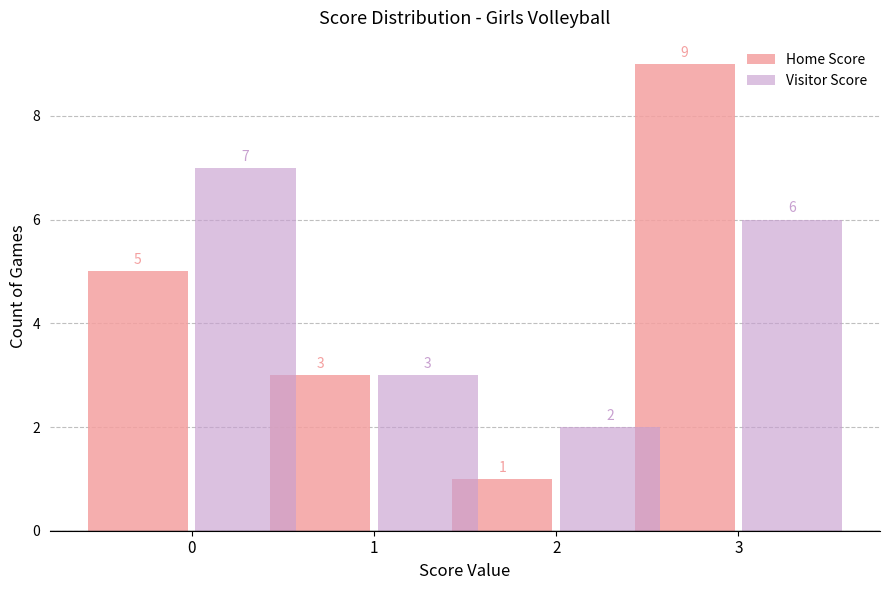

Rank the series by their maximum value, from highest to lowest.

Home Score, Visitor Score